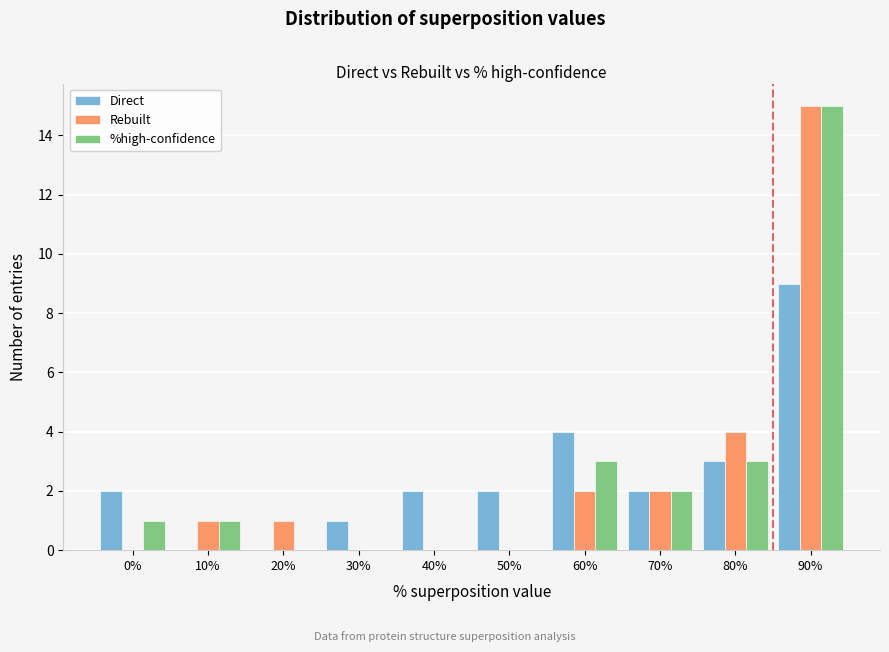

Reading right to left, list all the values displayed in this chart.

Direct: 90%=9	80%=3	70%=2	60%=4	50%=2	40%=2	30%=1	20%=0	10%=0	0%=2
Rebuilt: 90%=15	80%=4	70%=2	60%=2	50%=0	40%=0	30%=0	20%=1	10%=1	0%=0
%high-confidence: 90%=15	80%=3	70%=2	60%=3	50%=0	40%=0	30%=0	20%=0	10%=1	0%=1